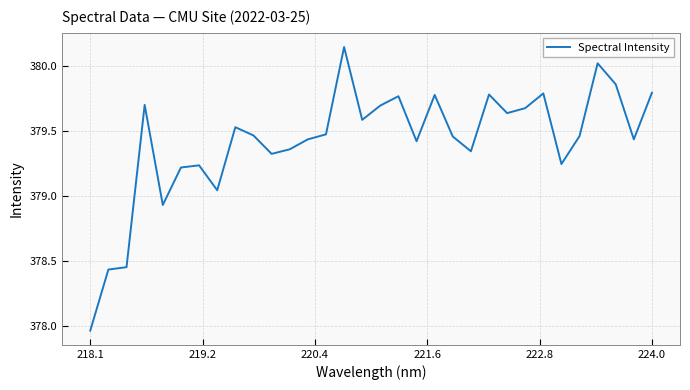

Which category has the lowest value across all series?

218.1